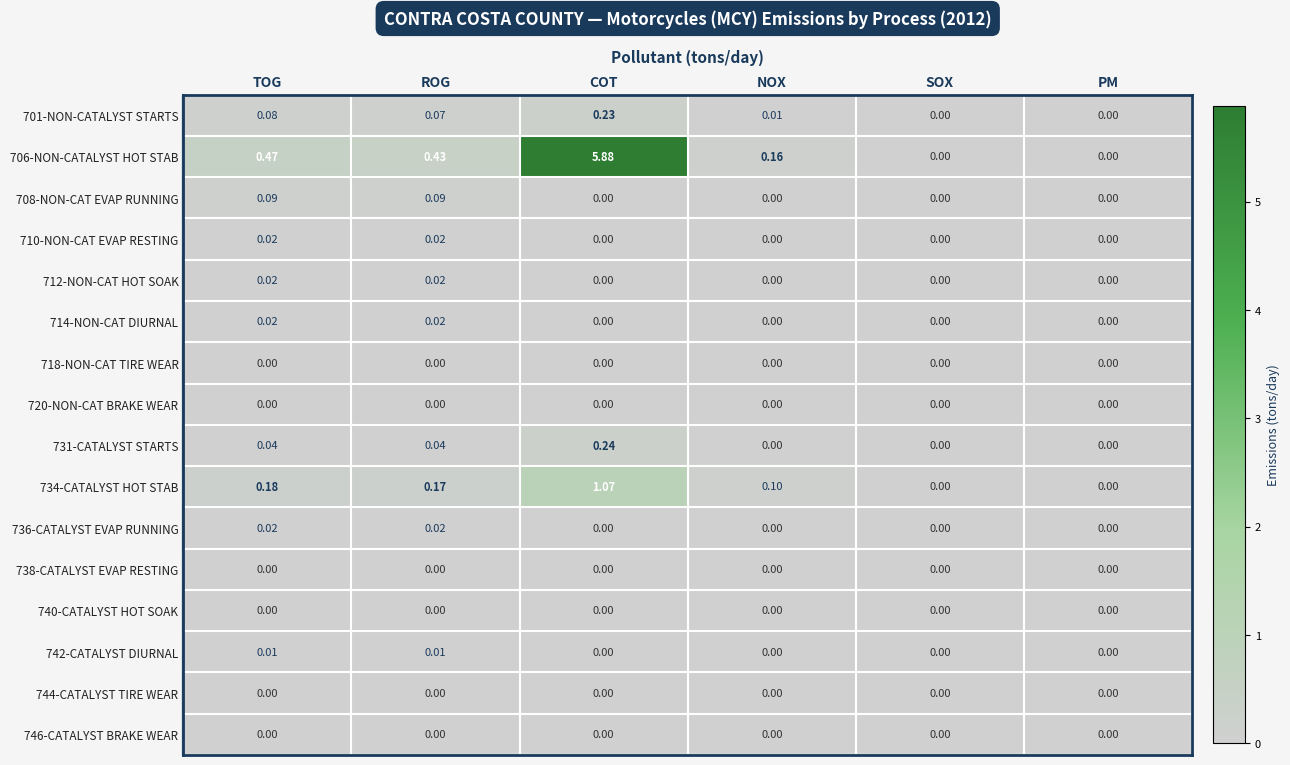

Which series has the largest total across all categories?

706-NON-CATALYST HOT STAB